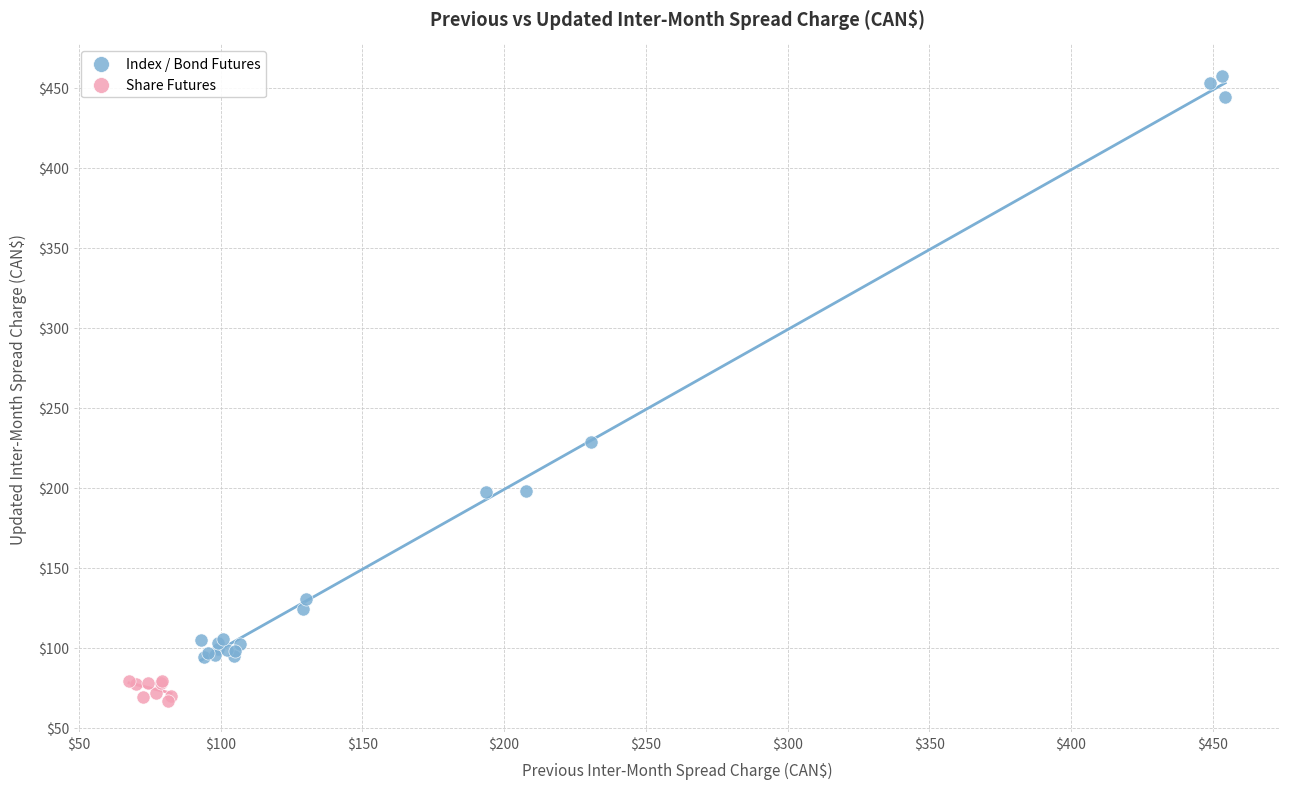

Which series contains the lowest Y value?

Share Futures